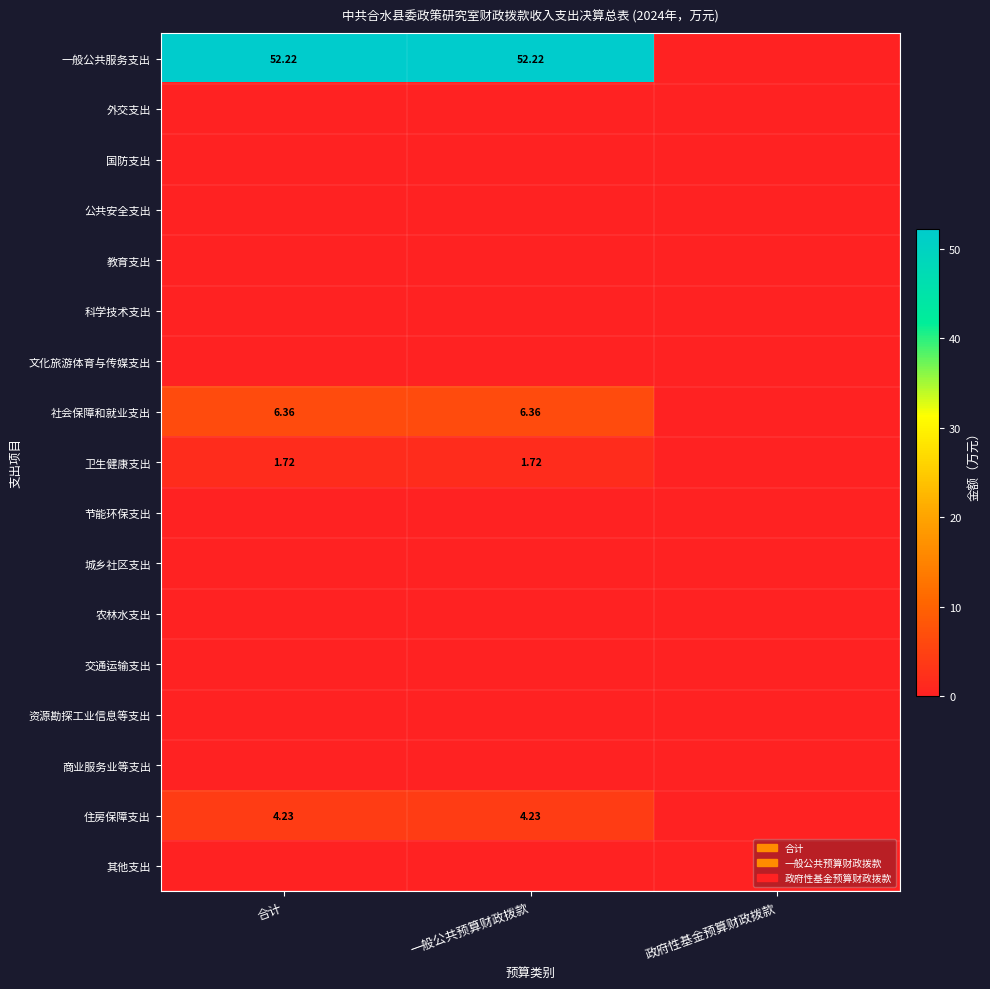

Which series has the largest range (max minus min)?

一般公共服务支出